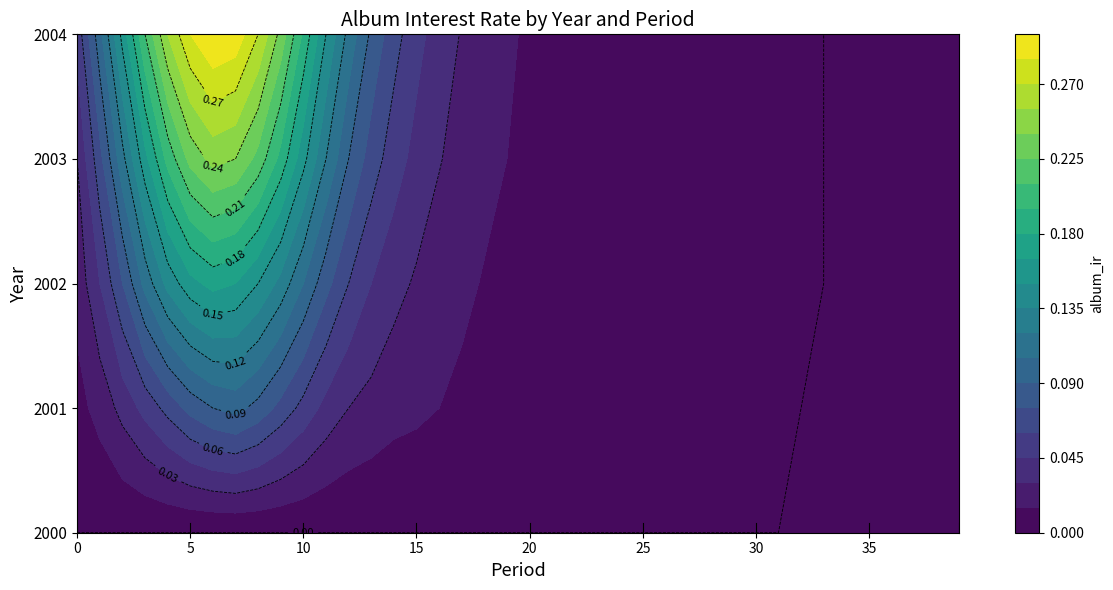

Reading left to right, what are all the values shown in this chart?

2000: 0=0.0	1=0.0	2=0.0	3=0.0	4=0.0	5=0.0	6=0.0	7=0.0	8=0.0	9=0.0	10=0.0	11=0.0	12=0.0	13=0.0	14=0.0	15=0.0	16=0.0	17=0.0	18=0.0	19=0.0	20=0.0	21=0.0	22=0.0	23=0.0	24=0.0	25=0.0	26=0.0	27=0.0	28=0.0	29=0.0	30=0.0	31=0.0	32=0.0	33=0.0	34=0.0	35=0.0	36=0.0	37=0.0	38=0.0	39=0.0
2001: 0=0.0	1=0.0	2=0.0	3=0.1	4=0.1	5=0.1	6=0.1	7=0.1	8=0.1	9=0.1	10=0.1	11=0.0	12=0.0	13=0.0	14=0.0	15=0.0	16=0.0	17=0.0	18=0.0	19=0.0	20=0.0	21=0.0	22=0.0	23=0.0	24=0.0	25=0.0	26=0.0	27=0.0	28=0.0	29=0.0	30=0.0	31=0.0	32=0.0	33=0.0	34=0.0	35=0.0	36=0.0	37=0.0	38=0.0	39=0.0
2002: 0=0.0	1=0.0	2=0.1	3=0.1	4=0.1	5=0.2	6=0.2	7=0.2	8=0.1	9=0.1	10=0.1	11=0.1	12=0.1	13=0.0	14=0.0	15=0.0	16=0.0	17=0.0	18=0.0	19=0.0	20=0.0	21=0.0	22=0.0	23=0.0	24=0.0	25=0.0	26=0.0	27=0.0	28=0.0	29=0.0	30=0.0	31=0.0	32=0.0	33=0.0	34=0.0	35=0.0	36=0.0	37=0.0	38=0.0	39=0.0
2003: 0=0.0	1=0.1	2=0.1	3=0.2	4=0.2	5=0.2	6=0.2	7=0.2	8=0.2	9=0.2	10=0.2	11=0.1	12=0.1	13=0.1	14=0.1	15=0.0	16=0.0	17=0.0	18=0.0	19=0.0	20=0.0	21=0.0	22=0.0	23=0.0	24=0.0	25=0.0	26=0.0	27=0.0	28=0.0	29=0.0	30=0.0	31=0.0	32=0.0	33=0.0	34=0.0	35=0.0	36=0.0	37=0.0	38=0.0	39=0.0
2004: 0=0.1	1=0.1	2=0.2	3=0.2	4=0.3	5=0.3	6=0.3	7=0.3	8=0.3	9=0.2	10=0.2	11=0.1	12=0.1	13=0.1	14=0.1	15=0.1	16=0.0	17=0.0	18=0.0	19=0.0	20=0.0	21=0.0	22=0.0	23=0.0	24=0.0	25=0.0	26=0.0	27=0.0	28=0.0	29=0.0	30=0.0	31=0.0	32=0.0	33=0.0	34=0.0	35=0.0	36=0.0	37=0.0	38=0.0	39=0.0